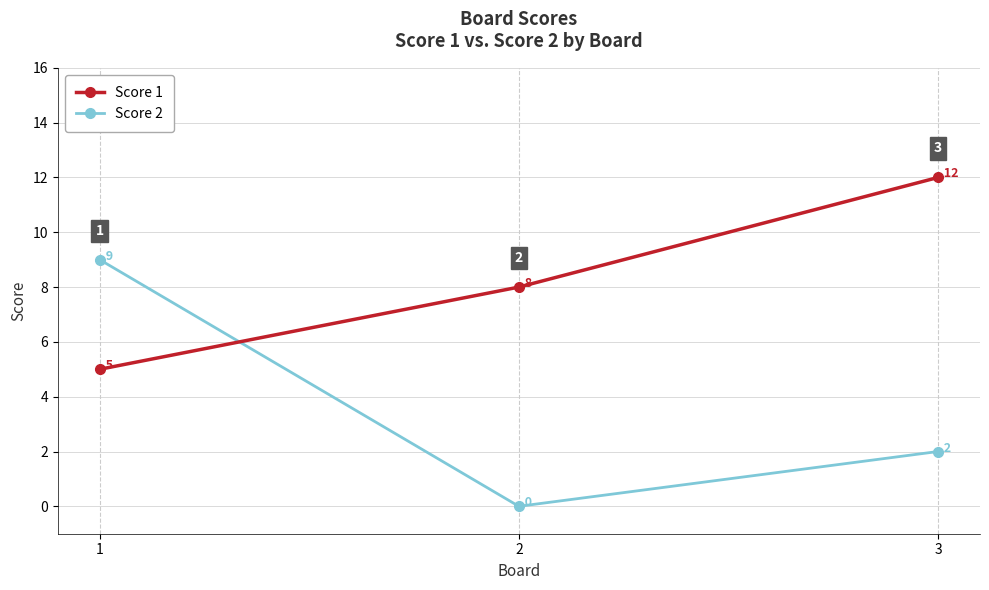

Reading left to right, list all the values displayed in this chart.

Score 1: 1=5	2=8	3=12
Score 2: 1=9	2=0	3=2